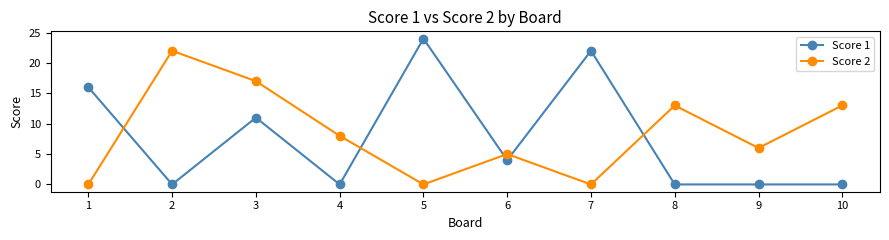

How many values in the Score 1 series are below 4?

5